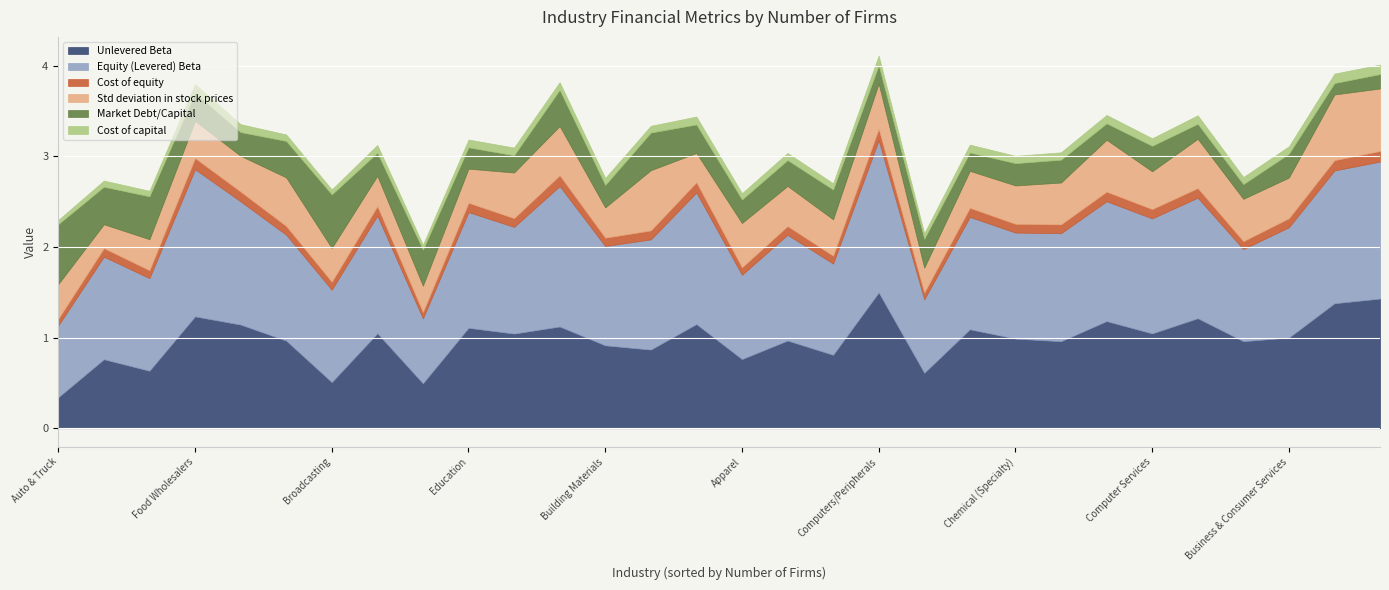

The Unlevered Beta series shows 1.5 at Computers/Peripherals. True or false?

True